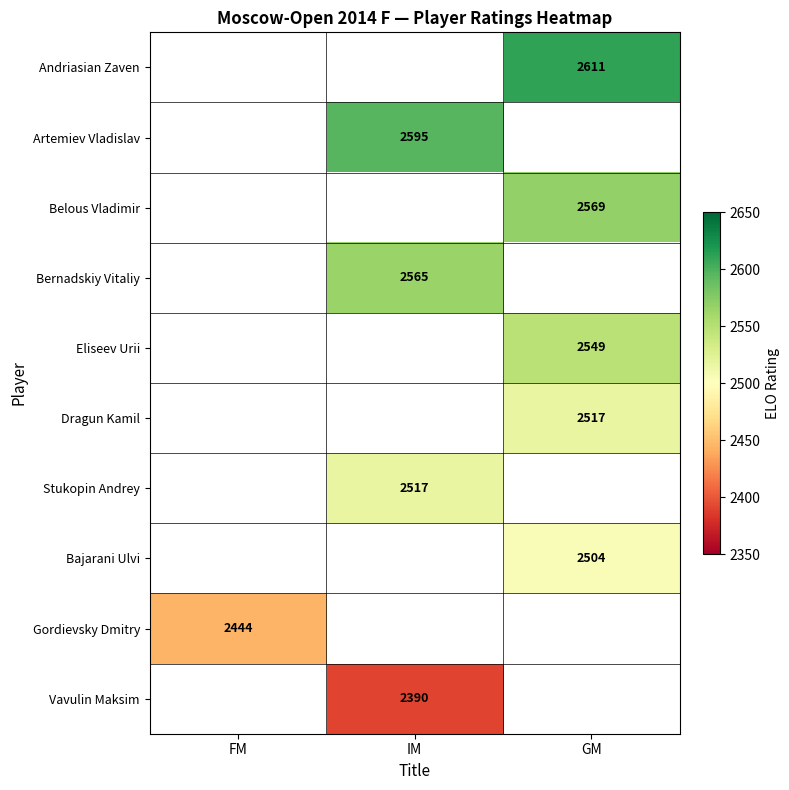

Which category has the highest value across all series?

GM